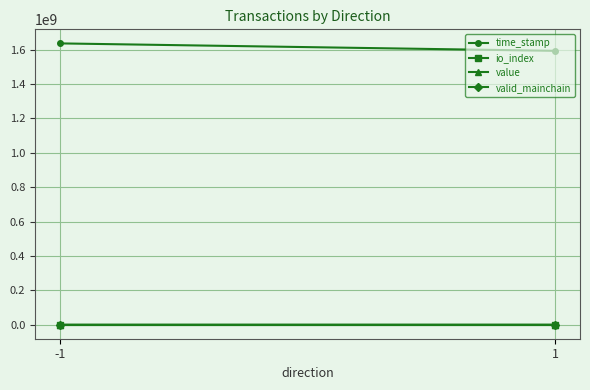

At which label does time_stamp reach its peak?

-1